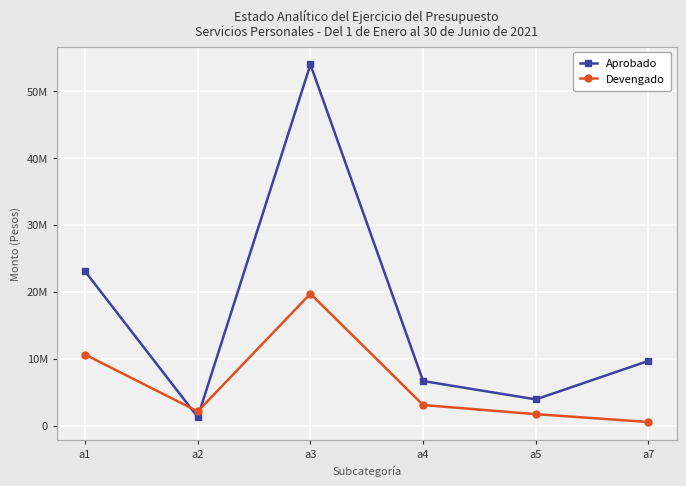

At a5, list the series in order from smallest to largest.

Devengado, Aprobado